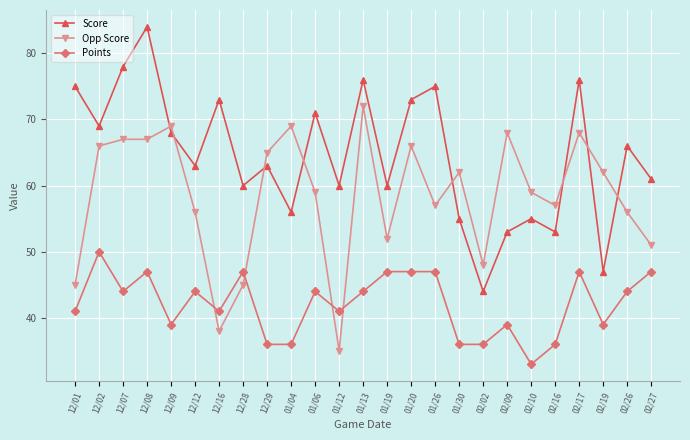

Where do Score and Opp Score first cross each other?

12/08 and 12/09